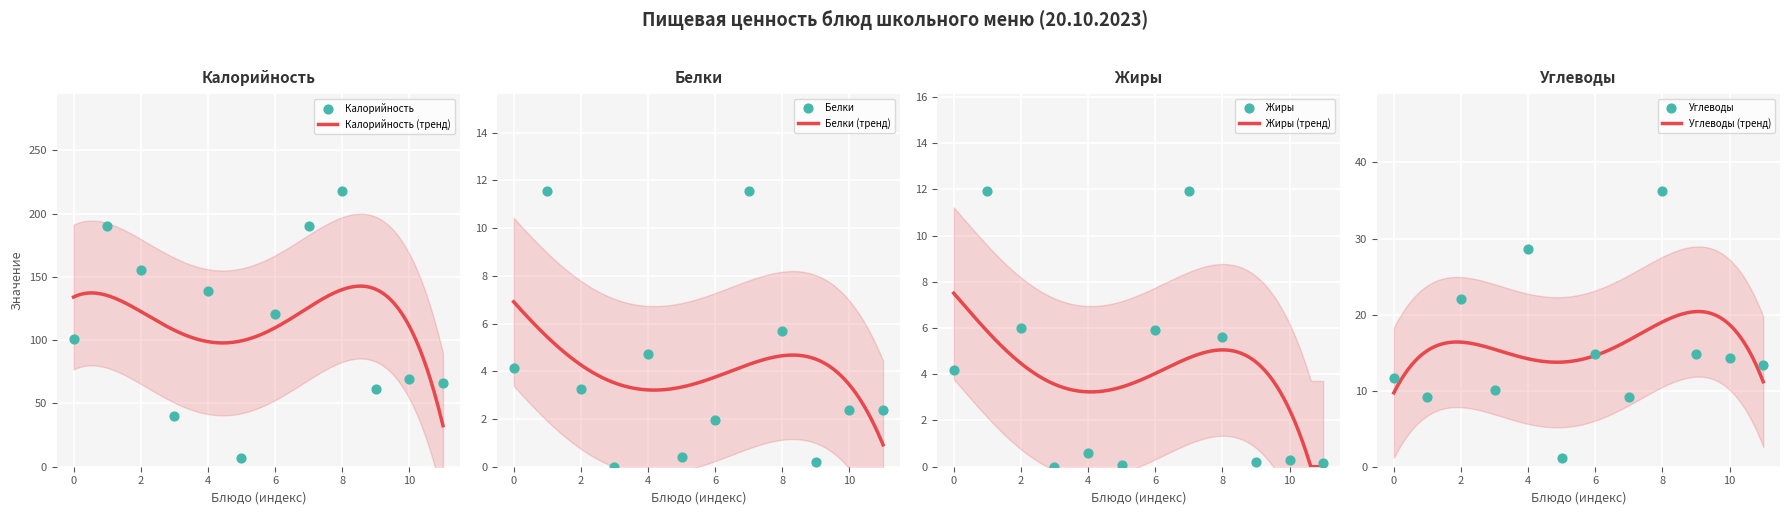

Which series contains the highest Y value?

Калорийность